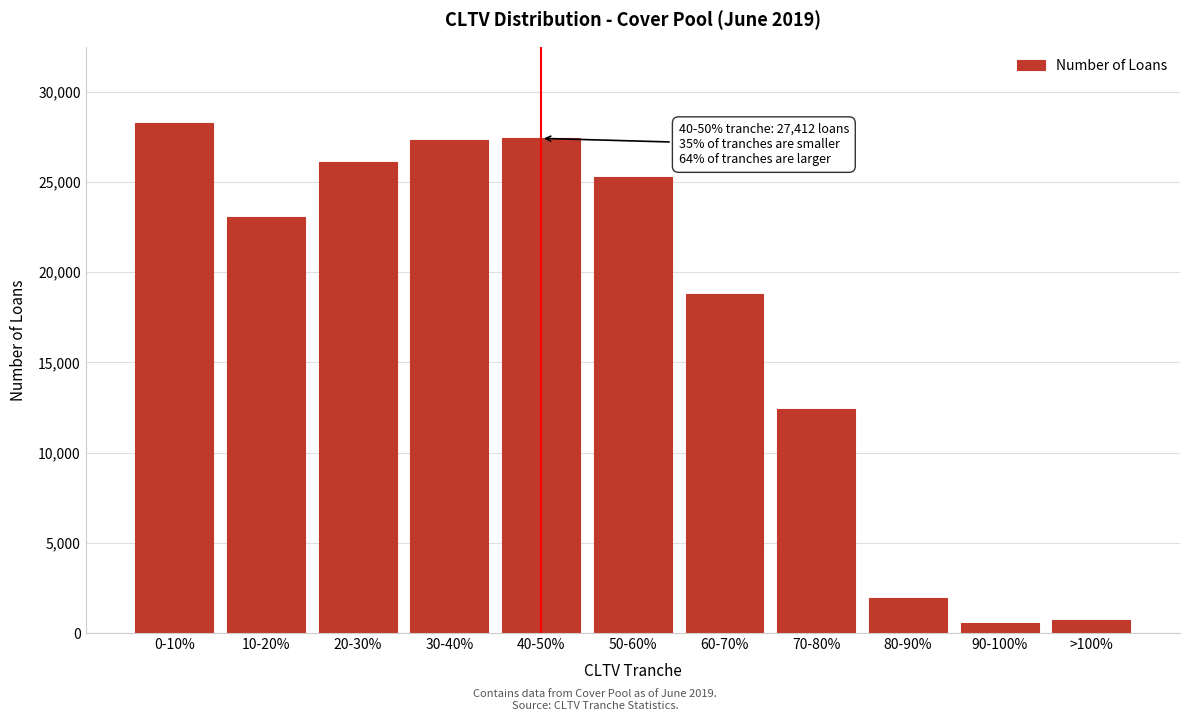

At which category does the chart reach its peak across all series?

0-10%